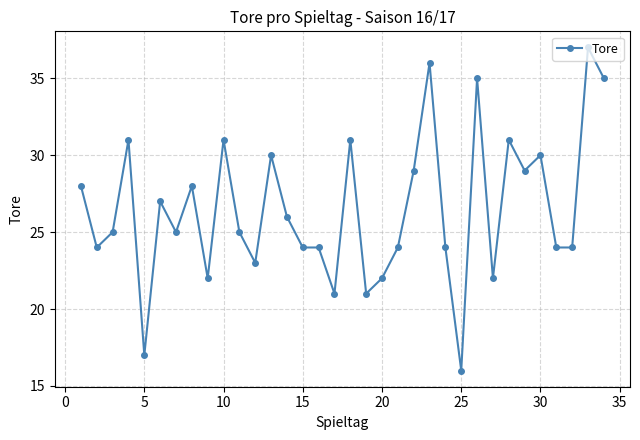

What is the value of the 14th point from the left?

26